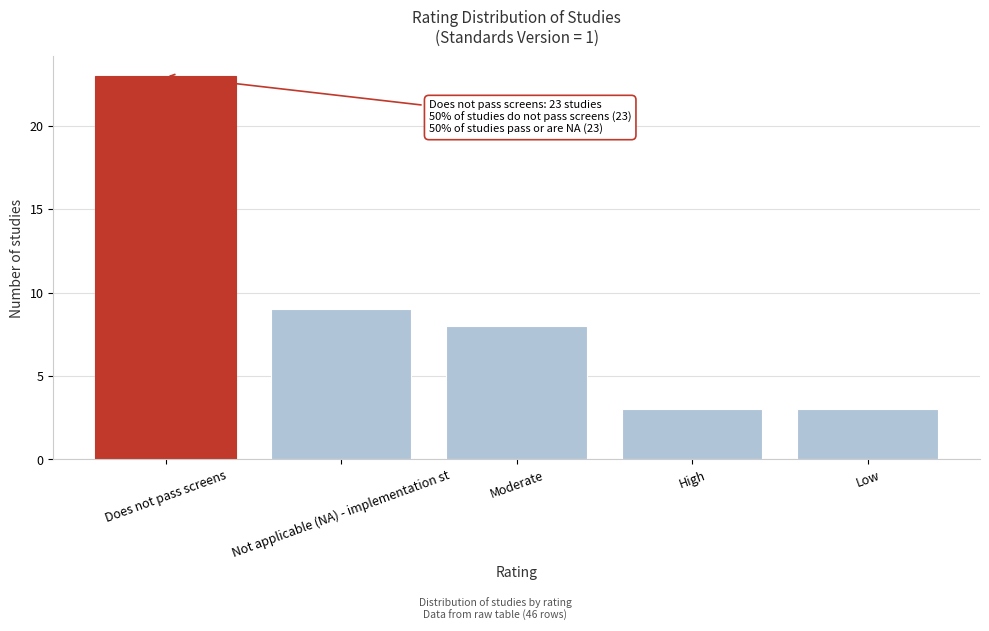

Reading right to left, list all the values displayed in this chart.

3	3	8	9	23